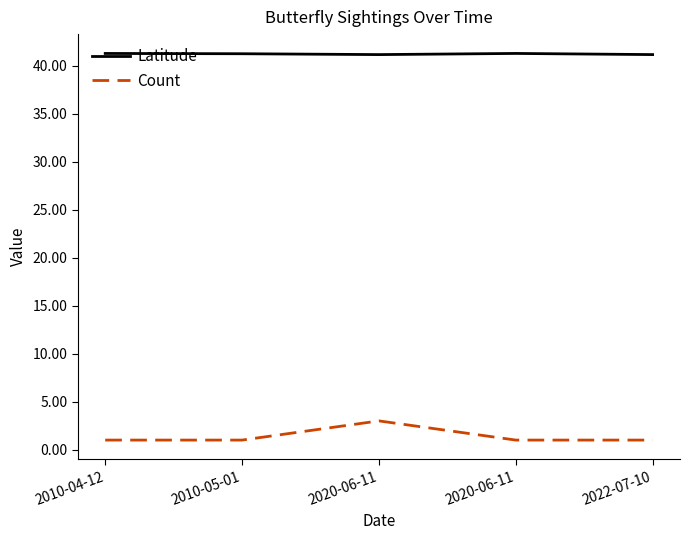

What are all the series names shown in the legend?

Latitude, Count